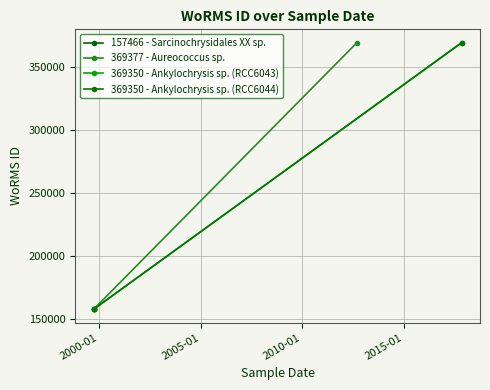

What is the lowest value of the 369350 - Ankylochrysis sp. (RCC6044) series?

157466